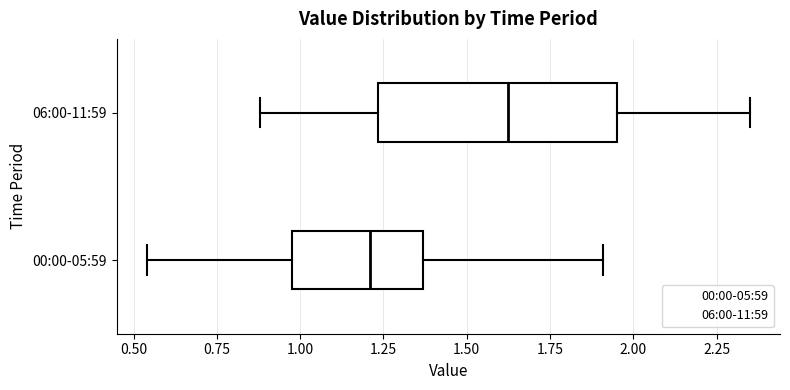

Reading bottom to top, transcribe this box plot: for each box, give where its median line is, the range the box spans, and where its two whiskers end, as read against the x-axis. The values are not printed on the chart, so give them approximately, as read against the axis.

00:00-05:59: median 1.20, box 1.00 to 1.35, whiskers 0.55 to 1.90
06:00-11:59: median 1.65, box 1.25 to 1.95, whiskers 0.90 to 2.35